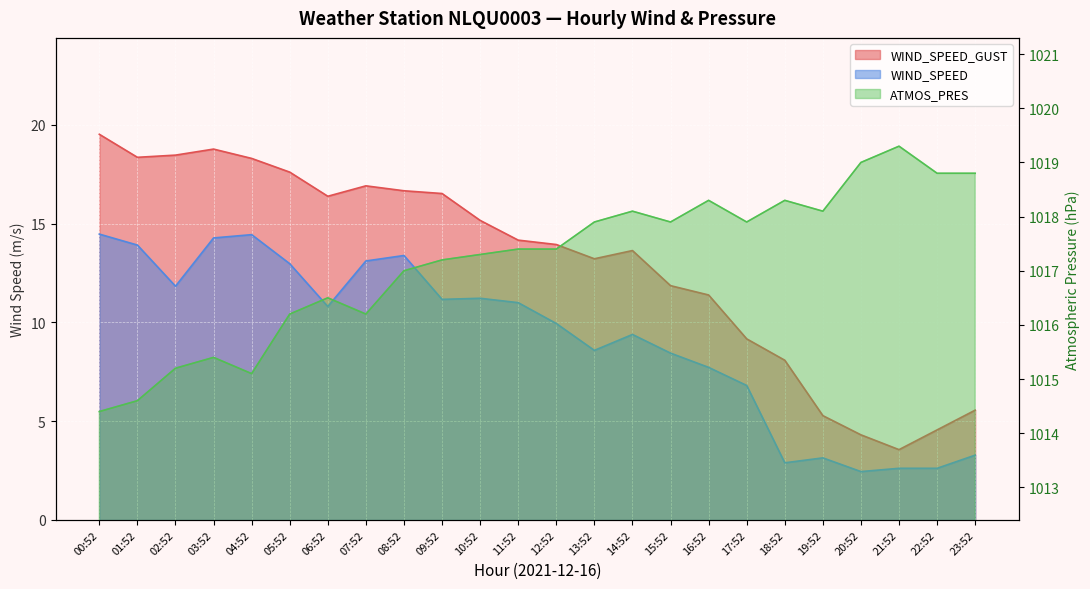

The ATMOS_PRES series shows 1479.2 at 18:52. True or false?

False